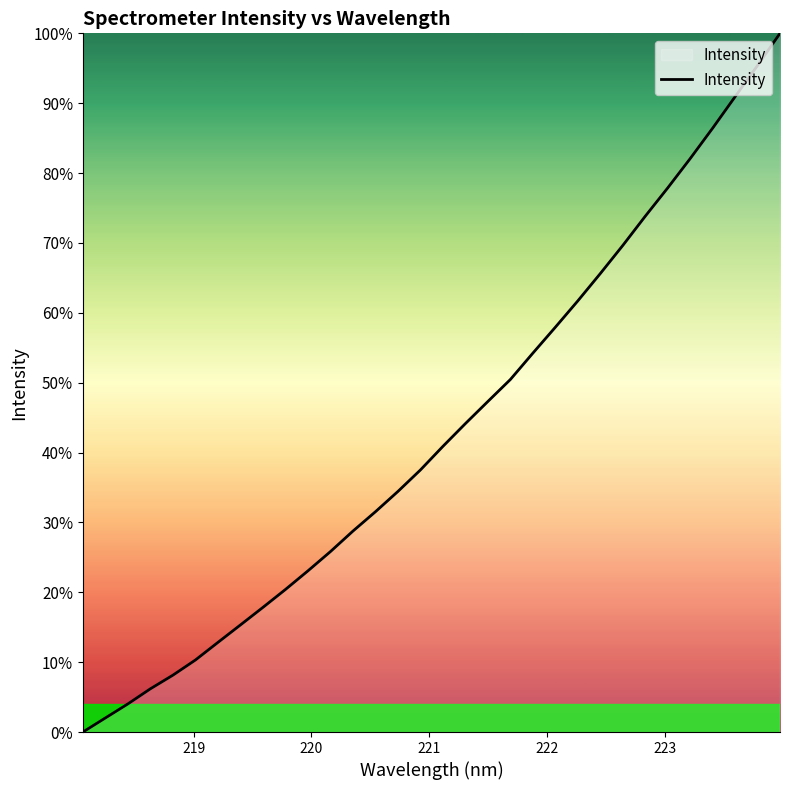

What is the difference between the maximum and minimum values?

100.0